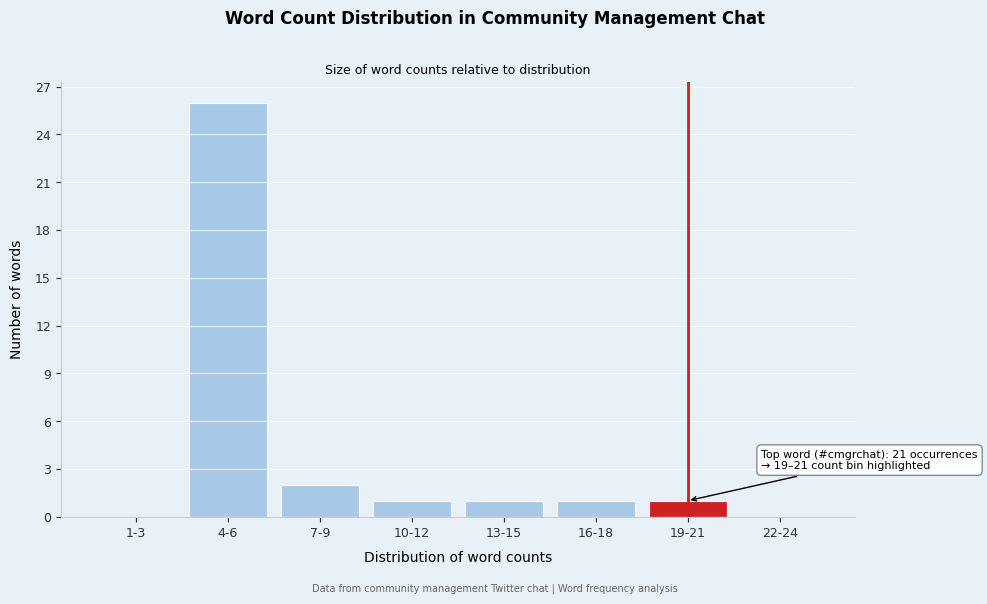

Reading right to left, transcribe all the data shown in this chart.

22-24=0	19-21=1	16-18=1	13-15=1	10-12=1	7-9=2	4-6=26	1-3=0